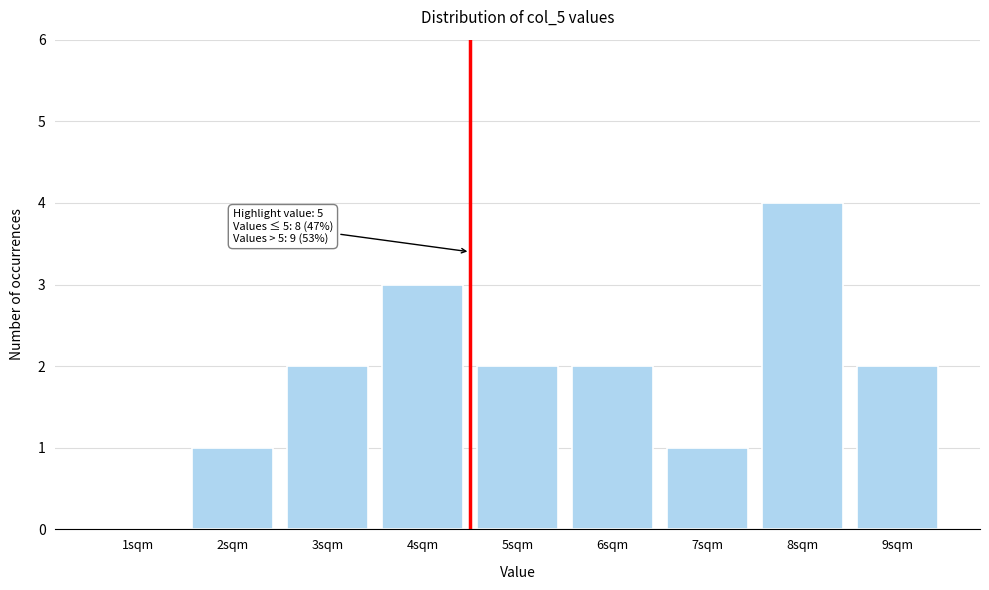

What is the greatest value displayed?

4